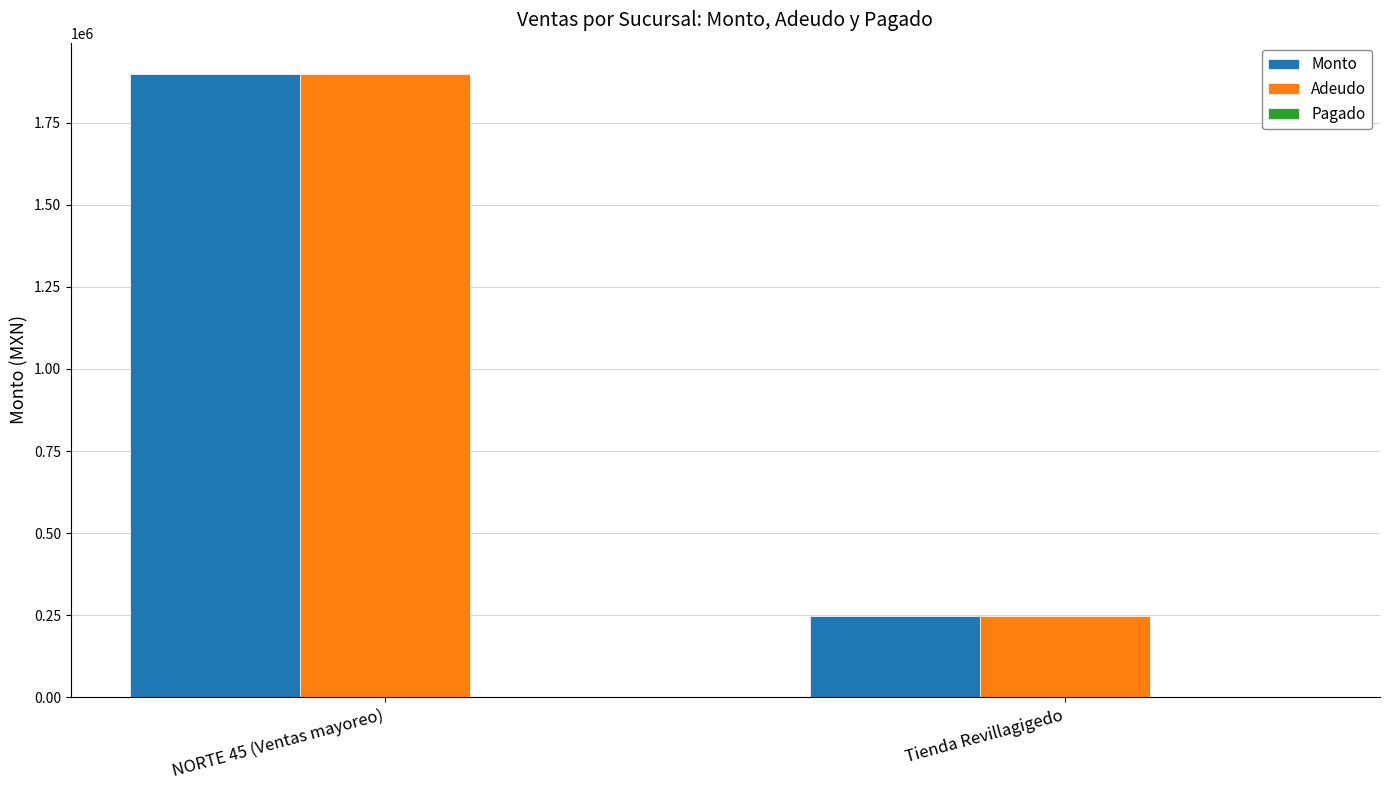

Is it true that Adeudo equals 246714.5 at Tienda Revillagigedo?

True